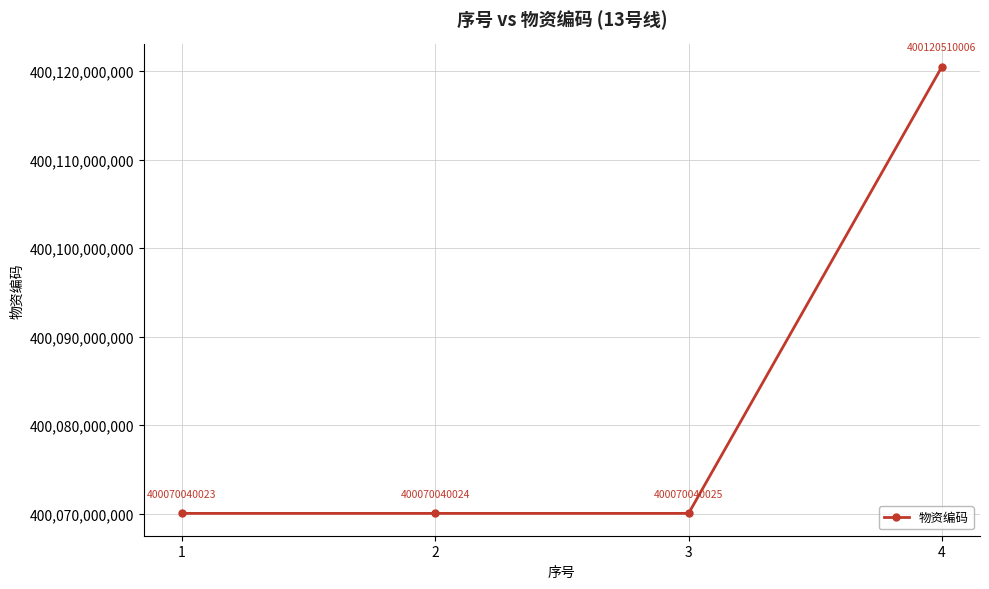

The chart shows a value of 156611620028 at 3. True or false?

False